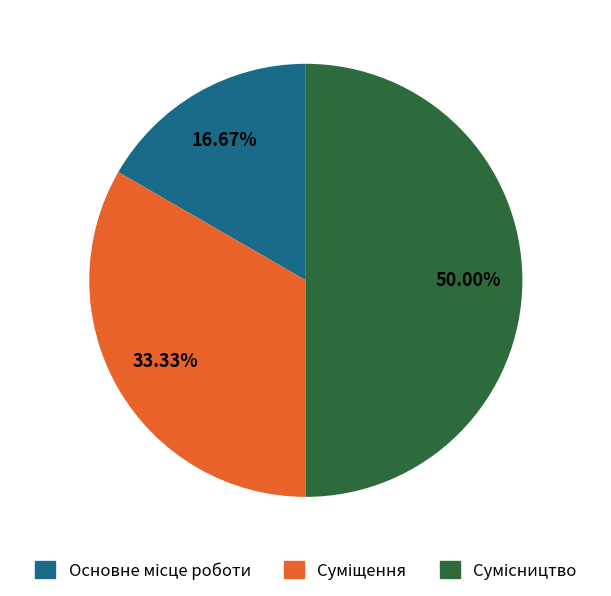

Approximately how many times larger is the value at Суміщення compared to Сумісництво?

0.7